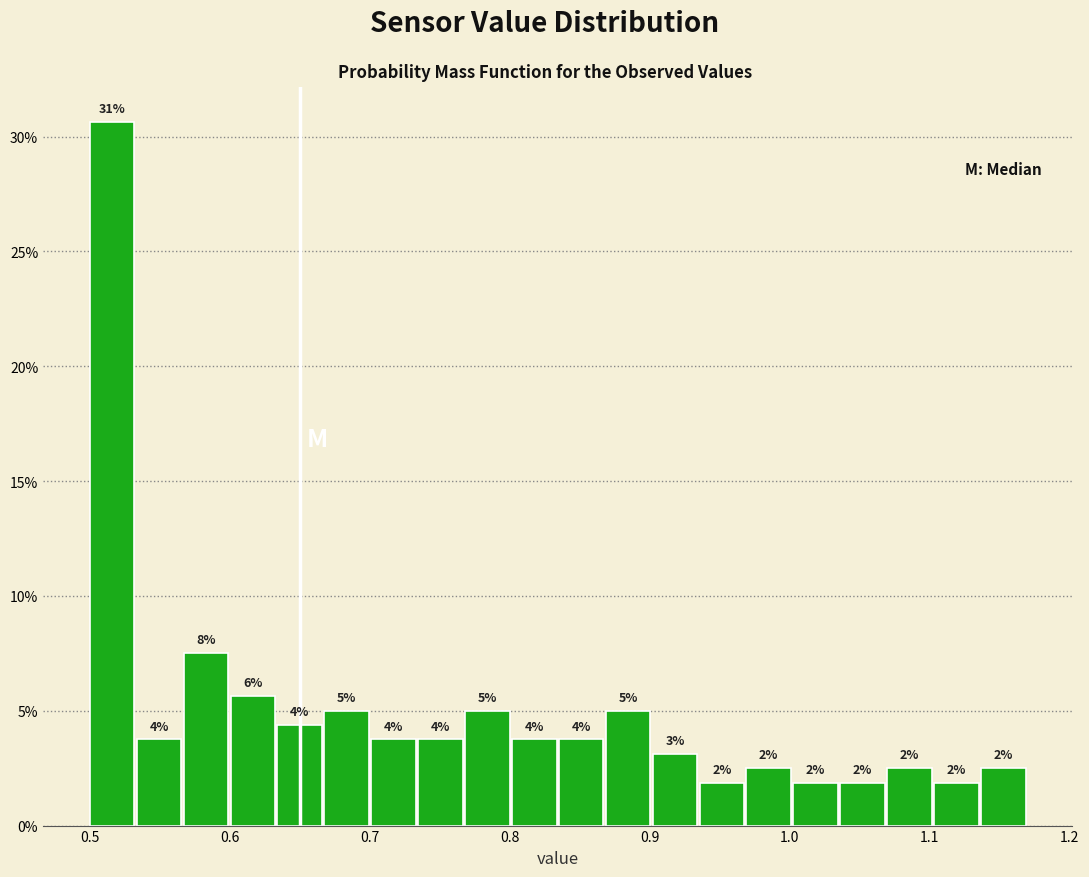

Read against the x-axis, roughly where is the centre of the tallest bar?

0.52